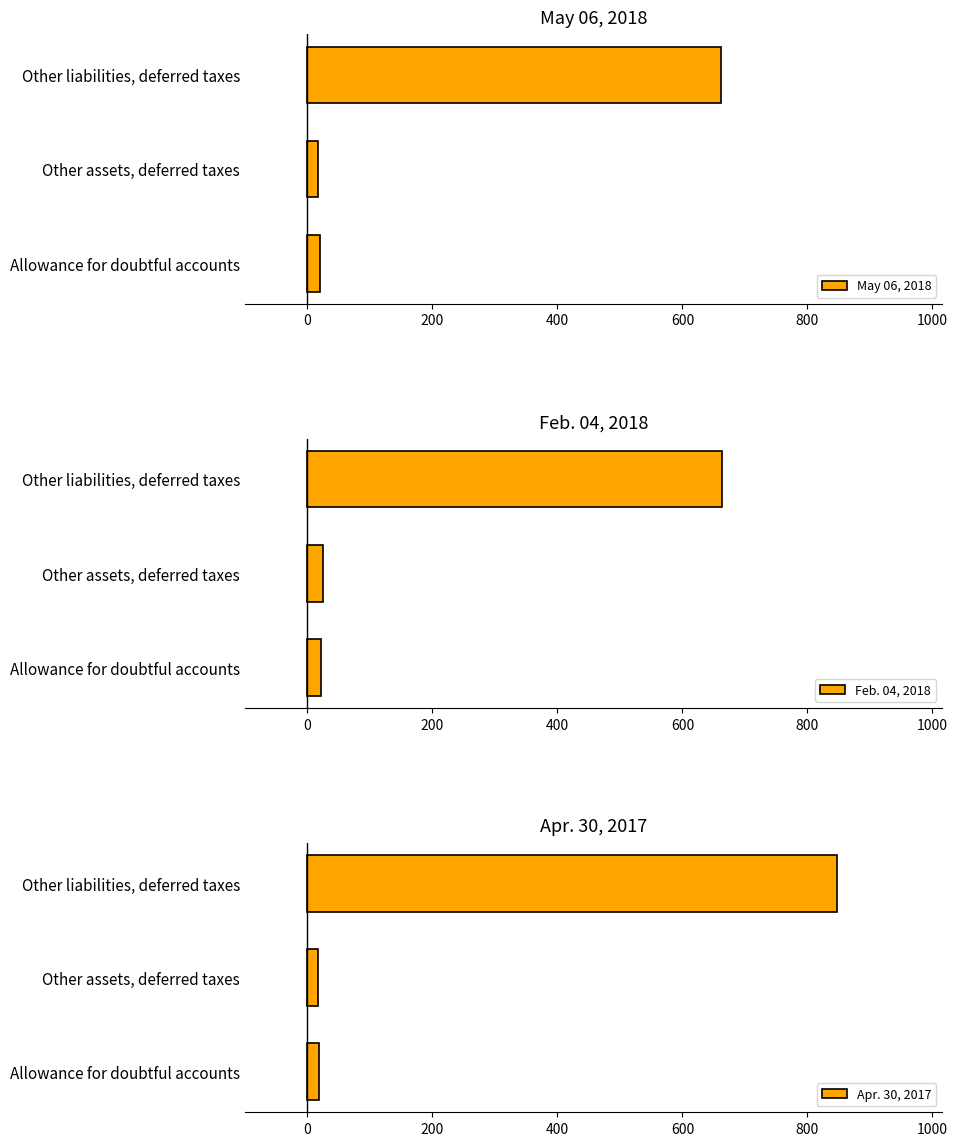

Where is May 06, 2018 nearest to the value 339?

Allowance for doubtful accounts